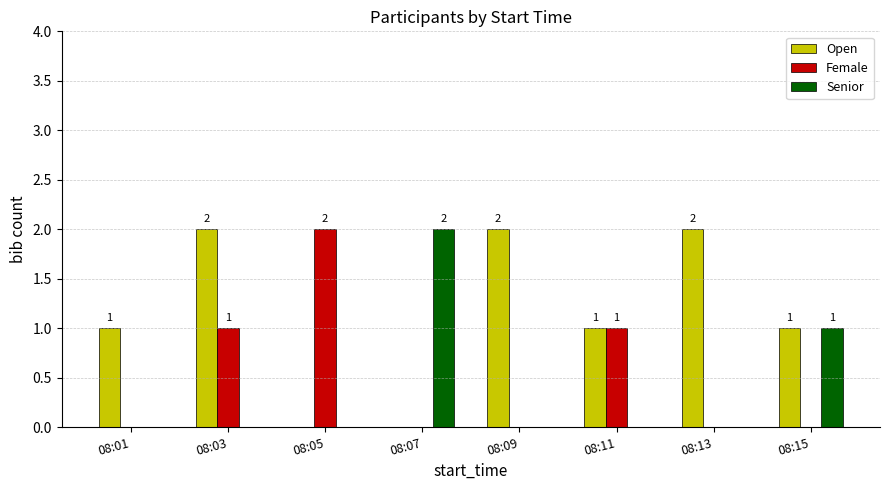

The value of Female at 08:11 is 2. True or false?

False